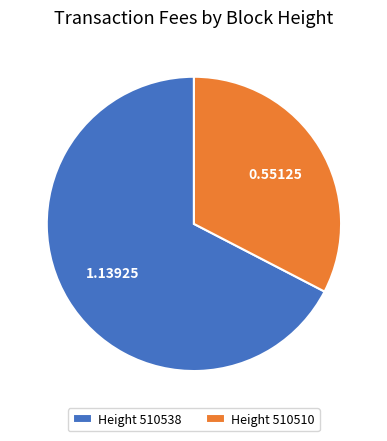

Which category has the biggest portion of the pie?

Height 510538